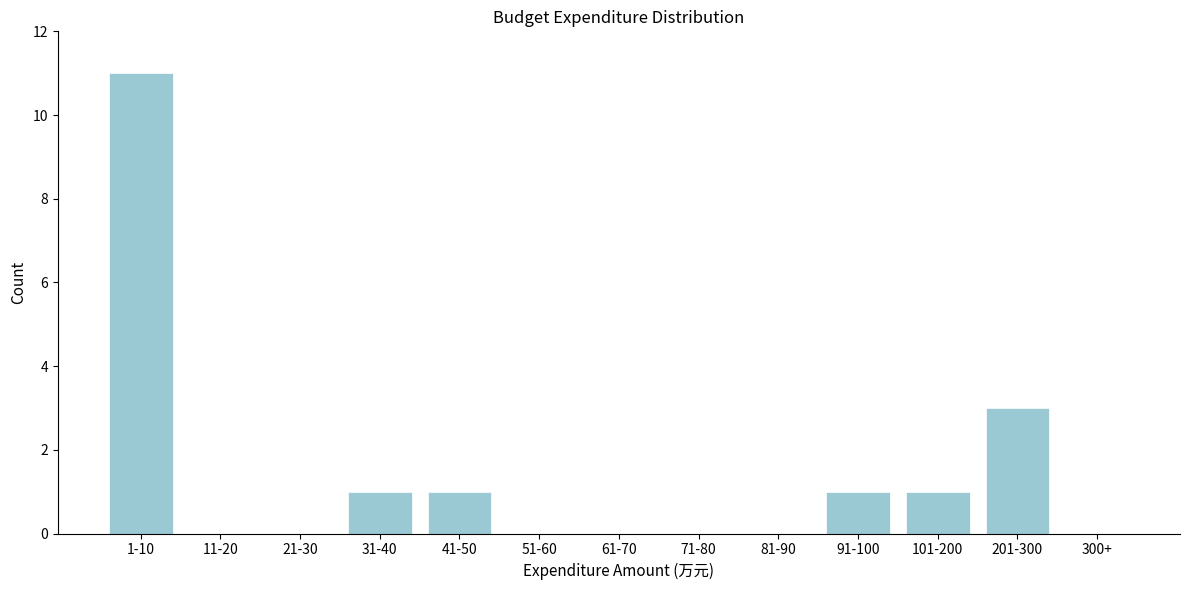

Reading left to right, list all the values displayed in this chart.

1-10=11	11-20=0	21-30=0	31-40=1	41-50=1	51-60=0	61-70=0	71-80=0	81-90=0	91-100=1	101-200=1	201-300=3	300+=0